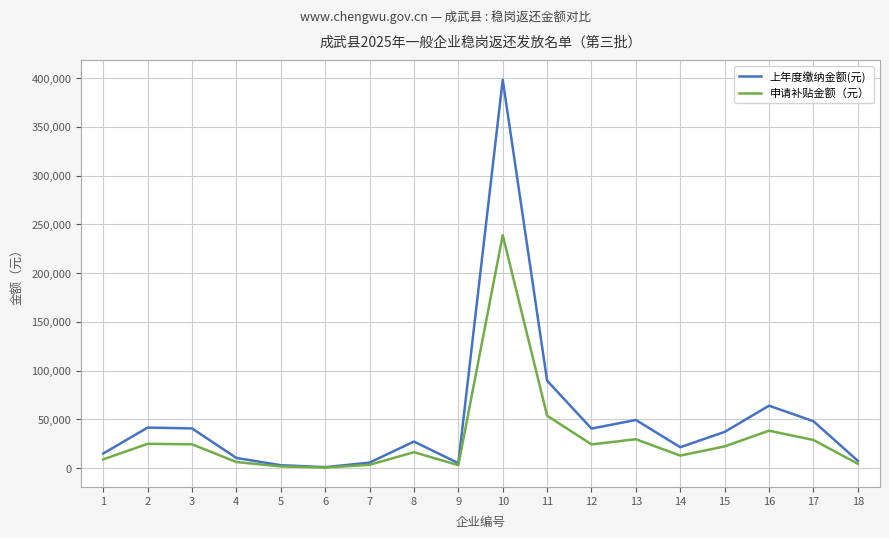

List the series in order of their peak value, highest first.

上年度缴纳金额(元), 申请补贴金额（元）